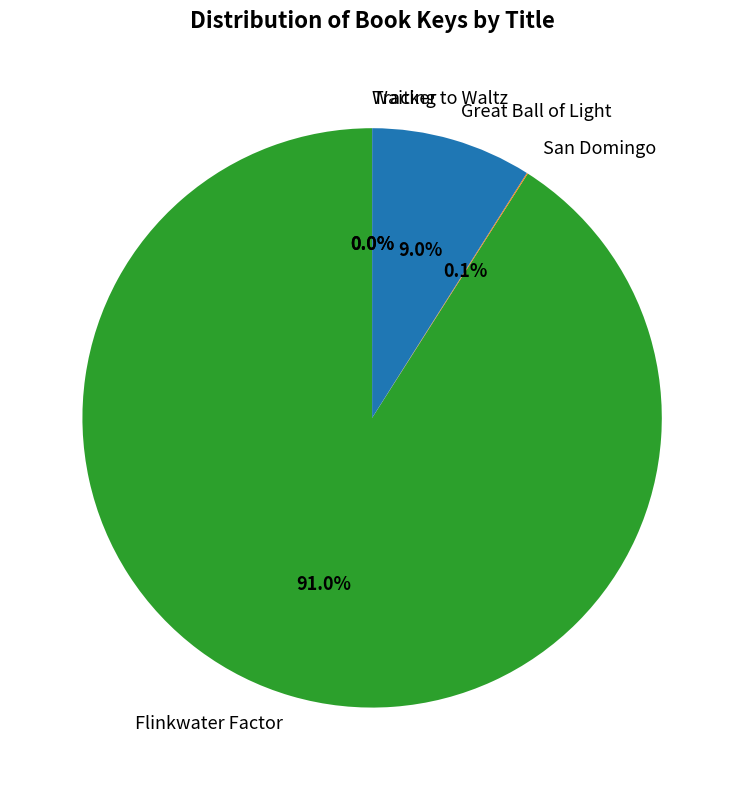

Which category accounts for the majority?

Flinkwater Factor